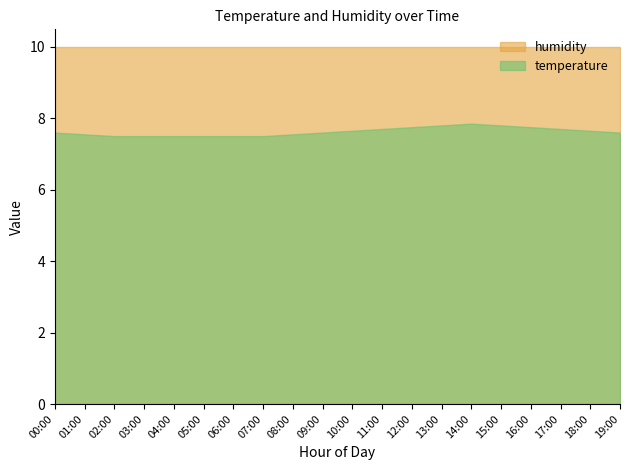

List the series in order of their peak value, highest first.

humidity, temperature